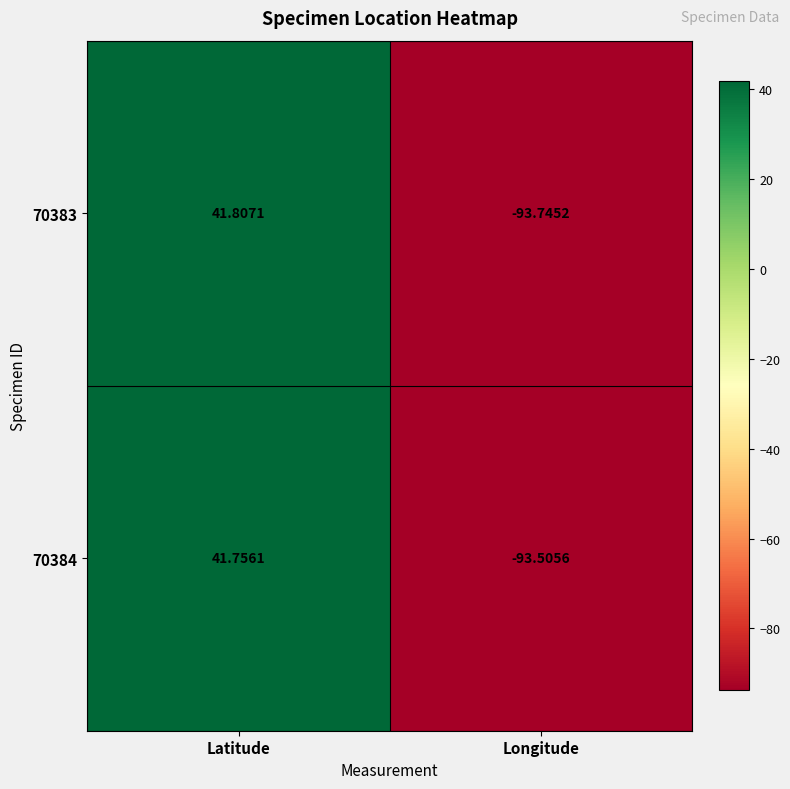

Count the number of data series in this chart.

2